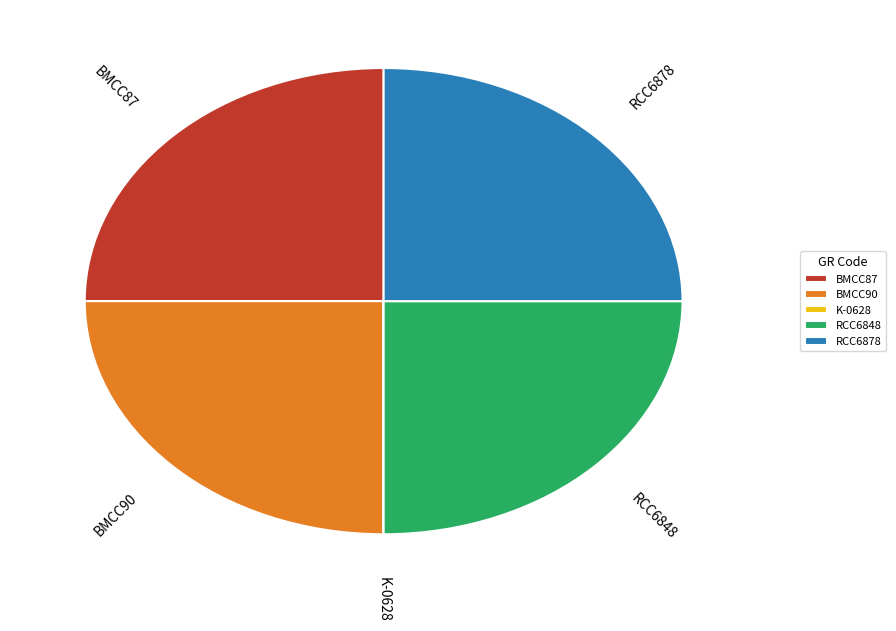

What is the ratio of the value at RCC6878 to the value at RCC6848?

1.0